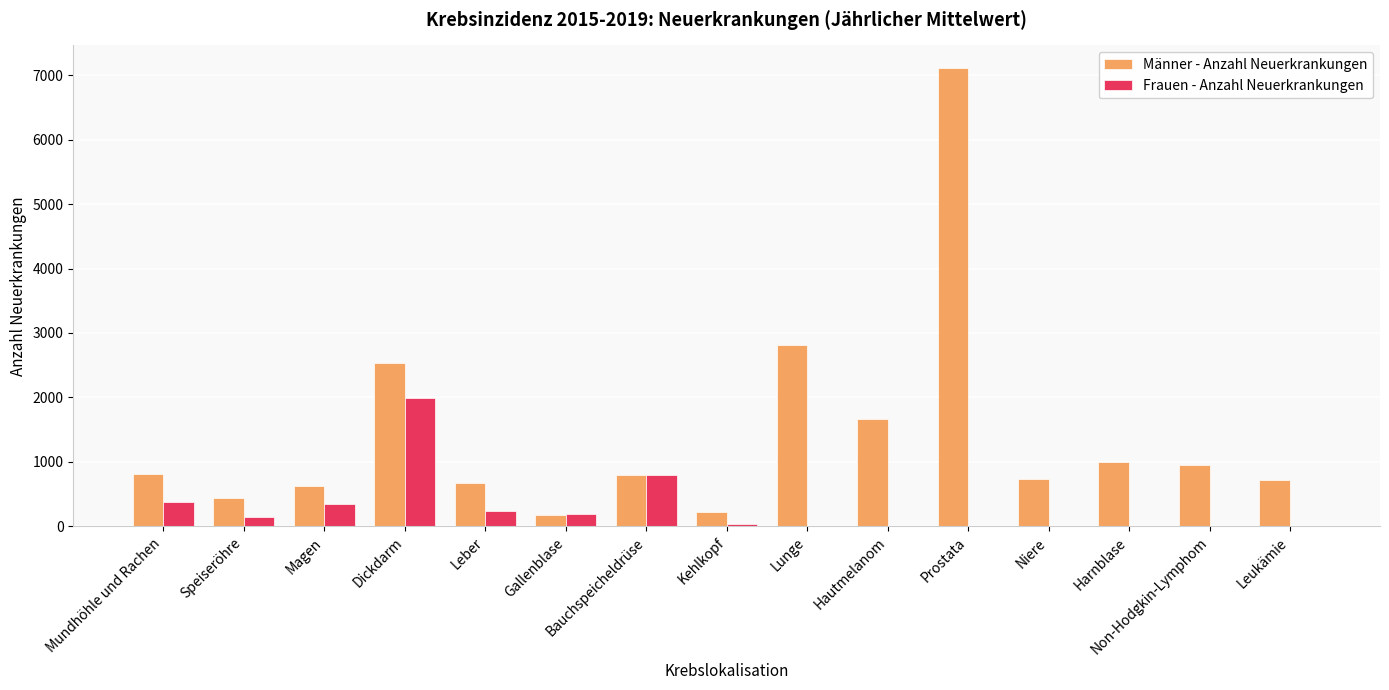

Read the Frauen - Anzahl Neuerkrankungen value at Dickdarm.

1994.9